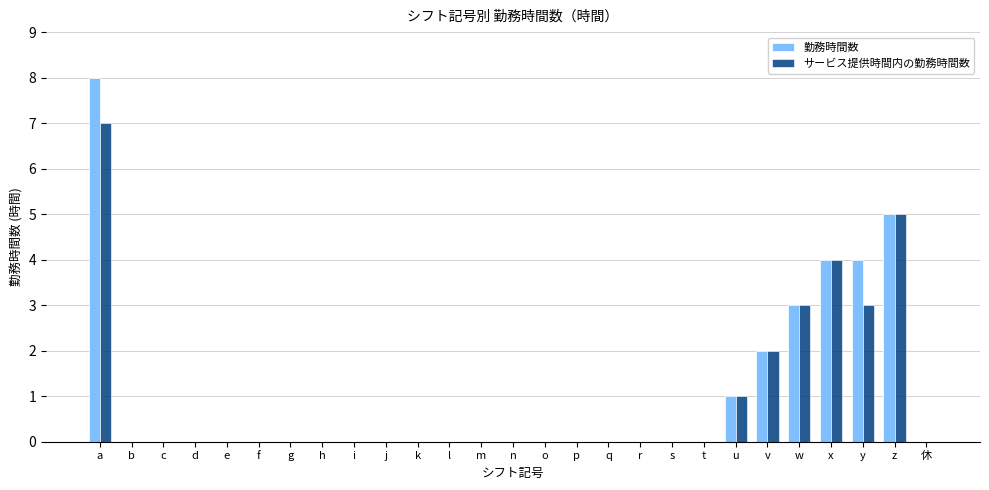

What is the total value across all series at w?

6